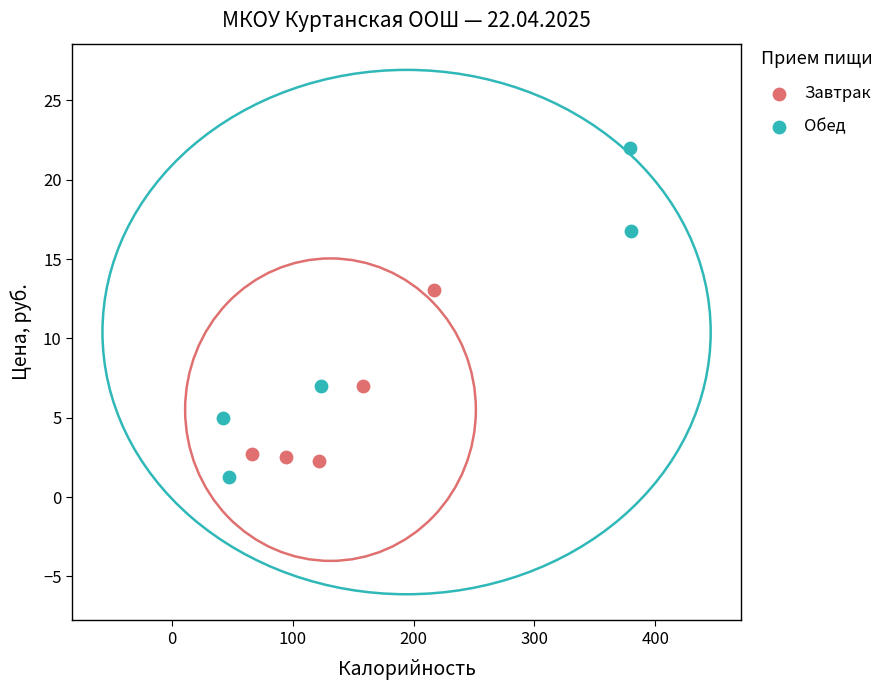

Which series reaches the maximum Y coordinate?

Обед